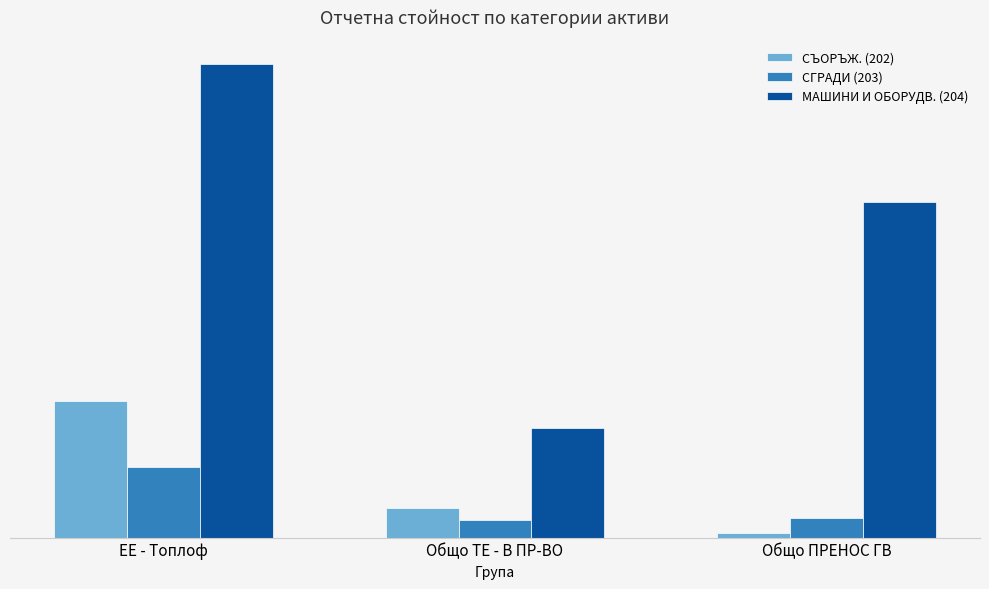

Between ЕЕ - Топлоф and Общо ТЕ - В ПР-ВО, which series saw the biggest shift?

МАШИНИ И ОБОРУДВ. (204)